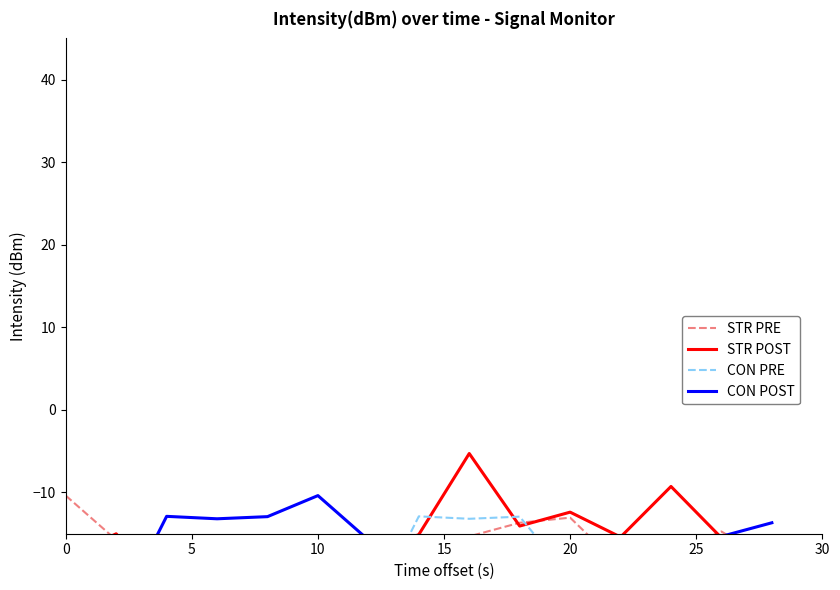

True or false: STR POST has a value of -22.4 at 10.

True